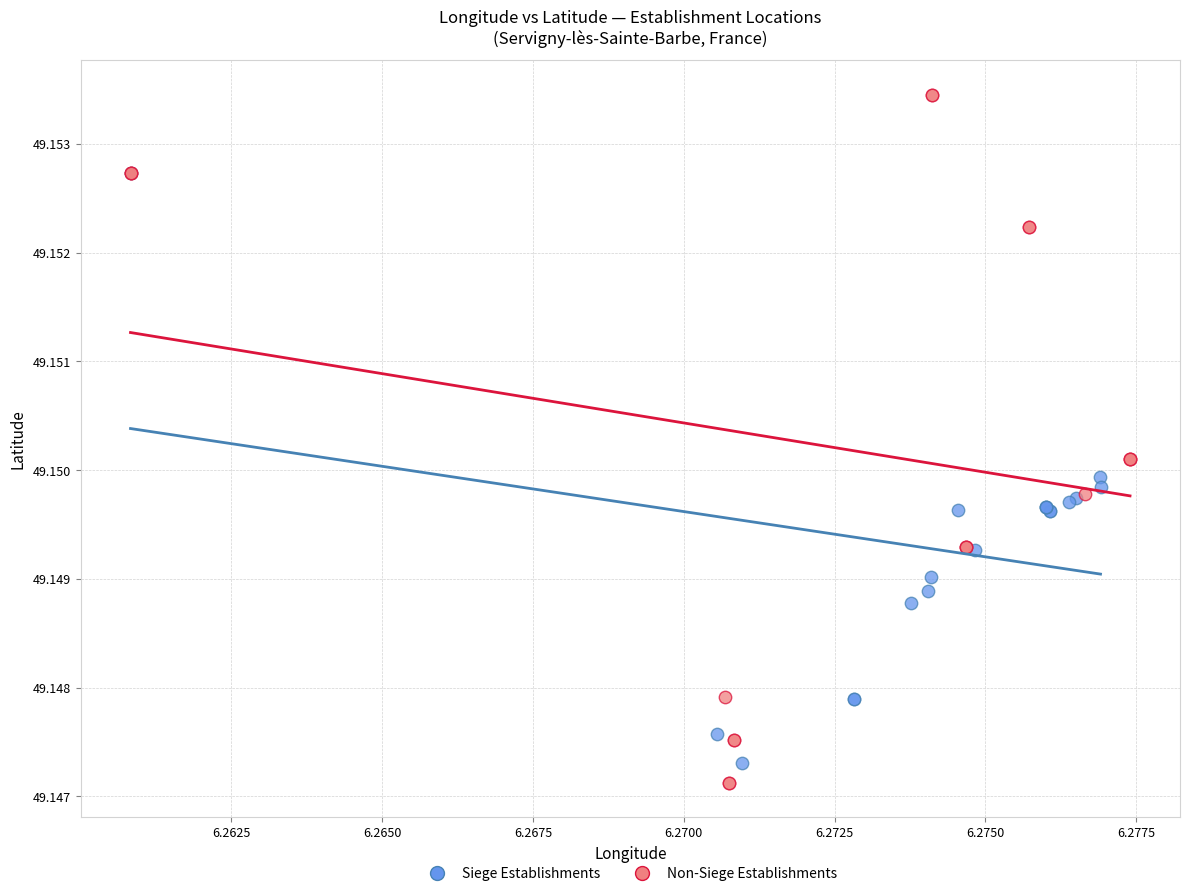

Which series reaches the maximum Y coordinate?

Non-Siege Establishments